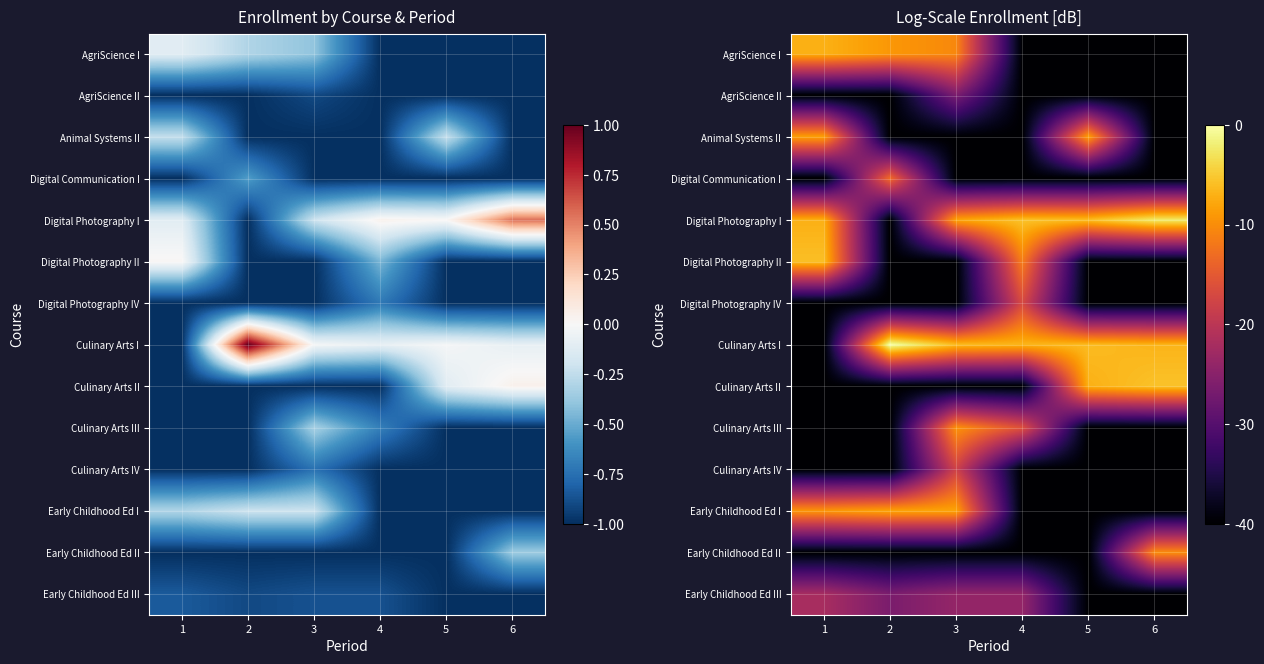

What is the spread (max minus min) of values at 6?

37.8